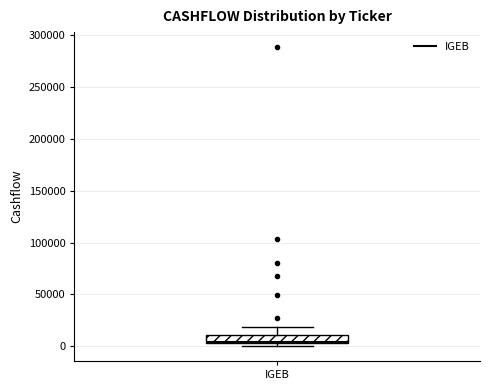

Read this box plot against the y-axis: the position of the median line, the range covered by the box, and the ends of both whiskers. The values are not printed on the chart, so give them approximately, as read against the axis.

median 5000 (just above the box's lower edge), box 5000 to 10000, whiskers 0 to 20000